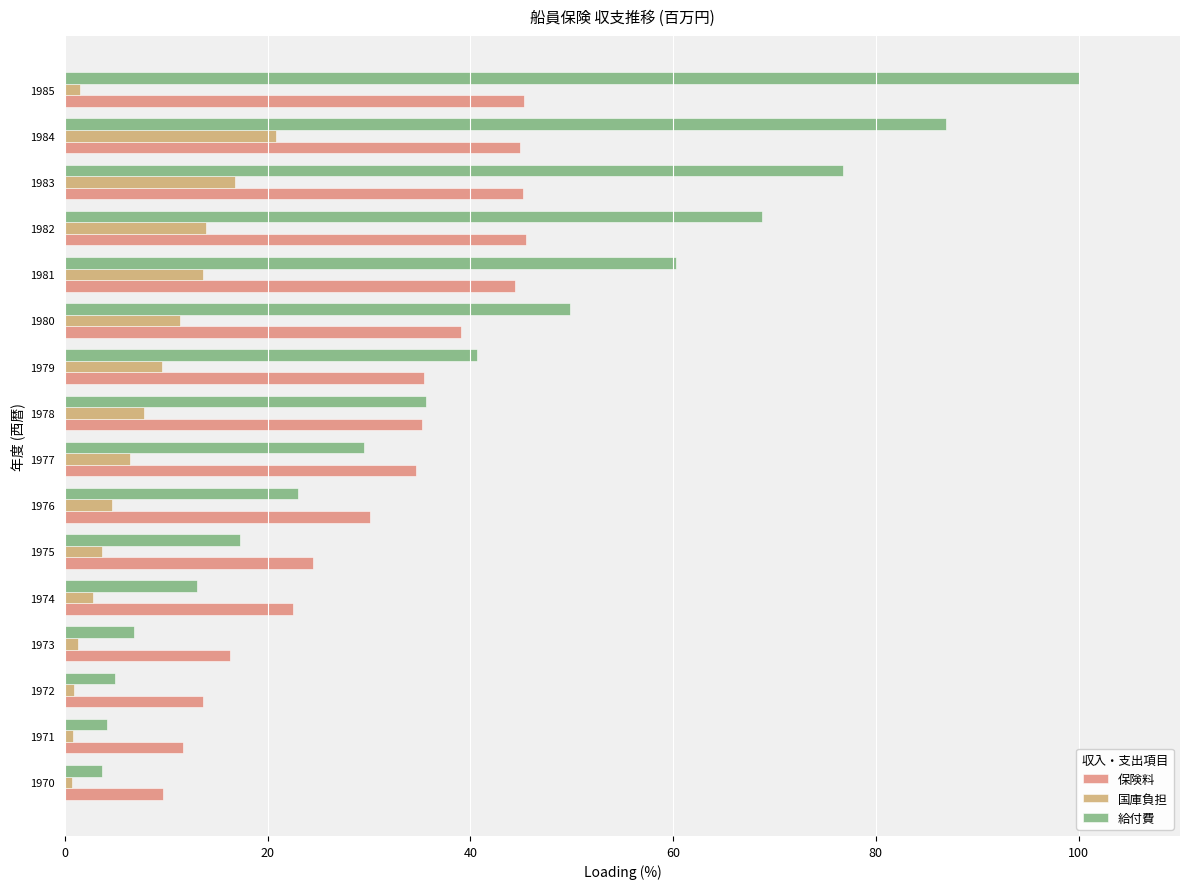

What is the approximate value of 保険料 at 1976?

30.1